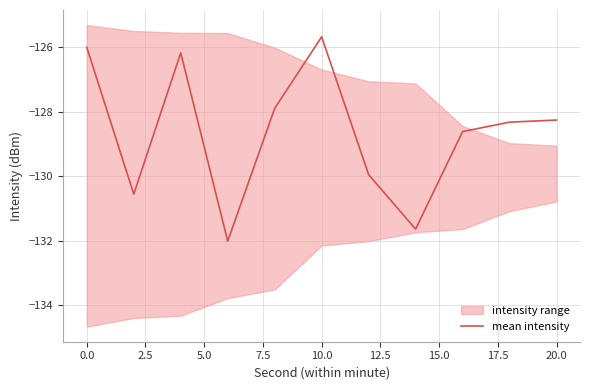

What is the maximum value for mean intensity?

-125.7